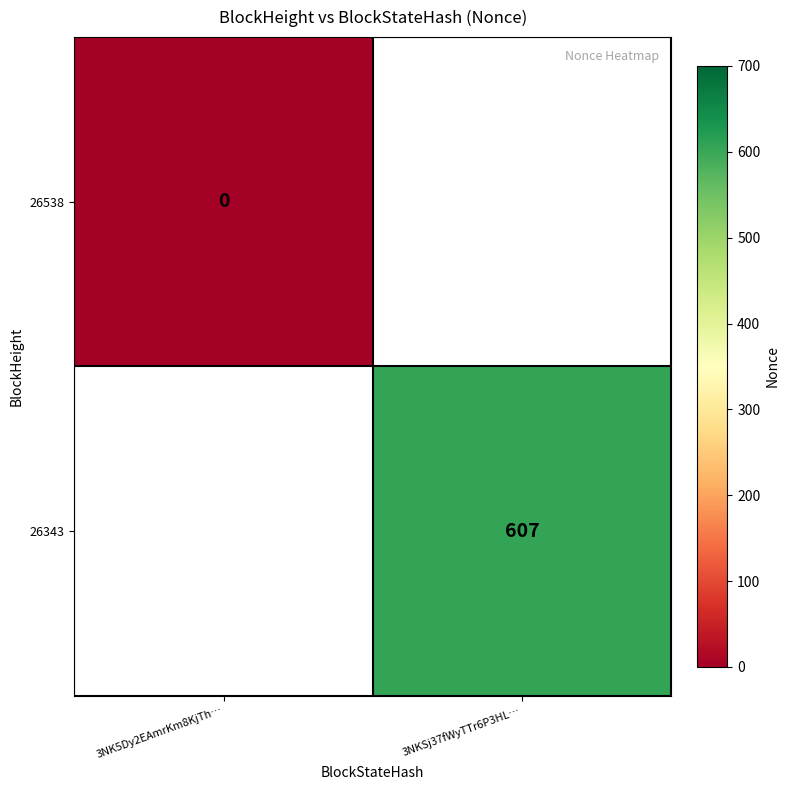

True or false: 26343 has a value of 229 at 3NKSj37fWyTTr6P3HL….

False